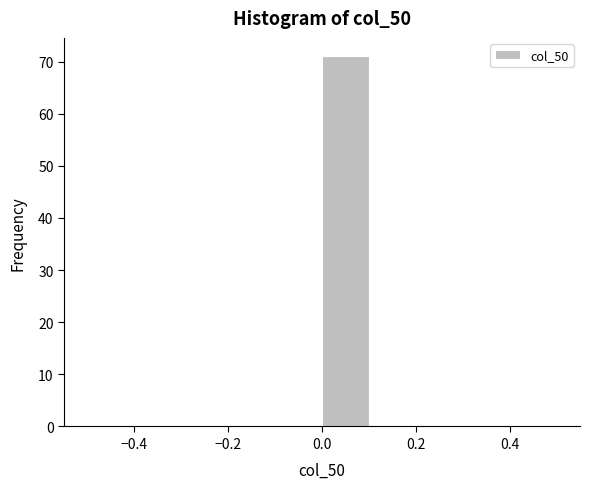

Reading left to right, list every bar in this chart as the range it spans on the x-axis followed by its height. The values are not printed on the chart, so give them approximately, as read against the axis.

-0.5 to -0.4: 0
-0.4 to -0.3: 0
-0.3 to -0.2: 0
-0.2 to -0.1: 0
-0.1 to 0.0: 0
0.0 to 0.1: 71
0.1 to 0.2: 0
0.2 to 0.3: 0
0.3 to 0.4: 0
0.4 to 0.5: 0